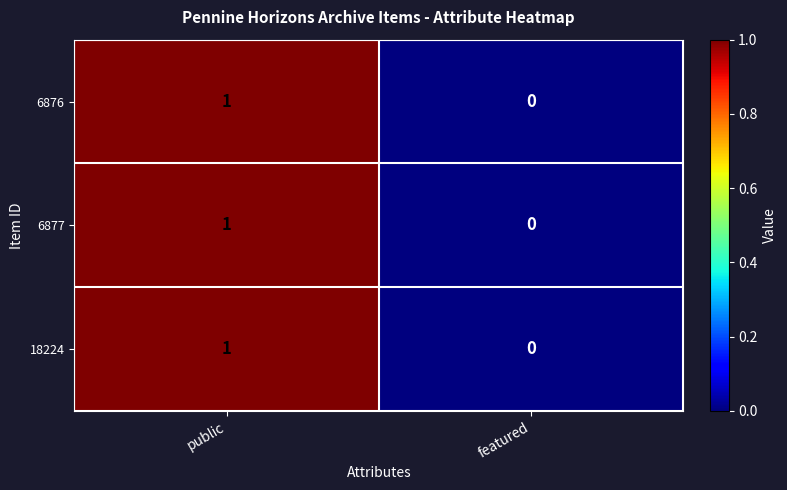

At which label is 18224 closest to 0?

featured